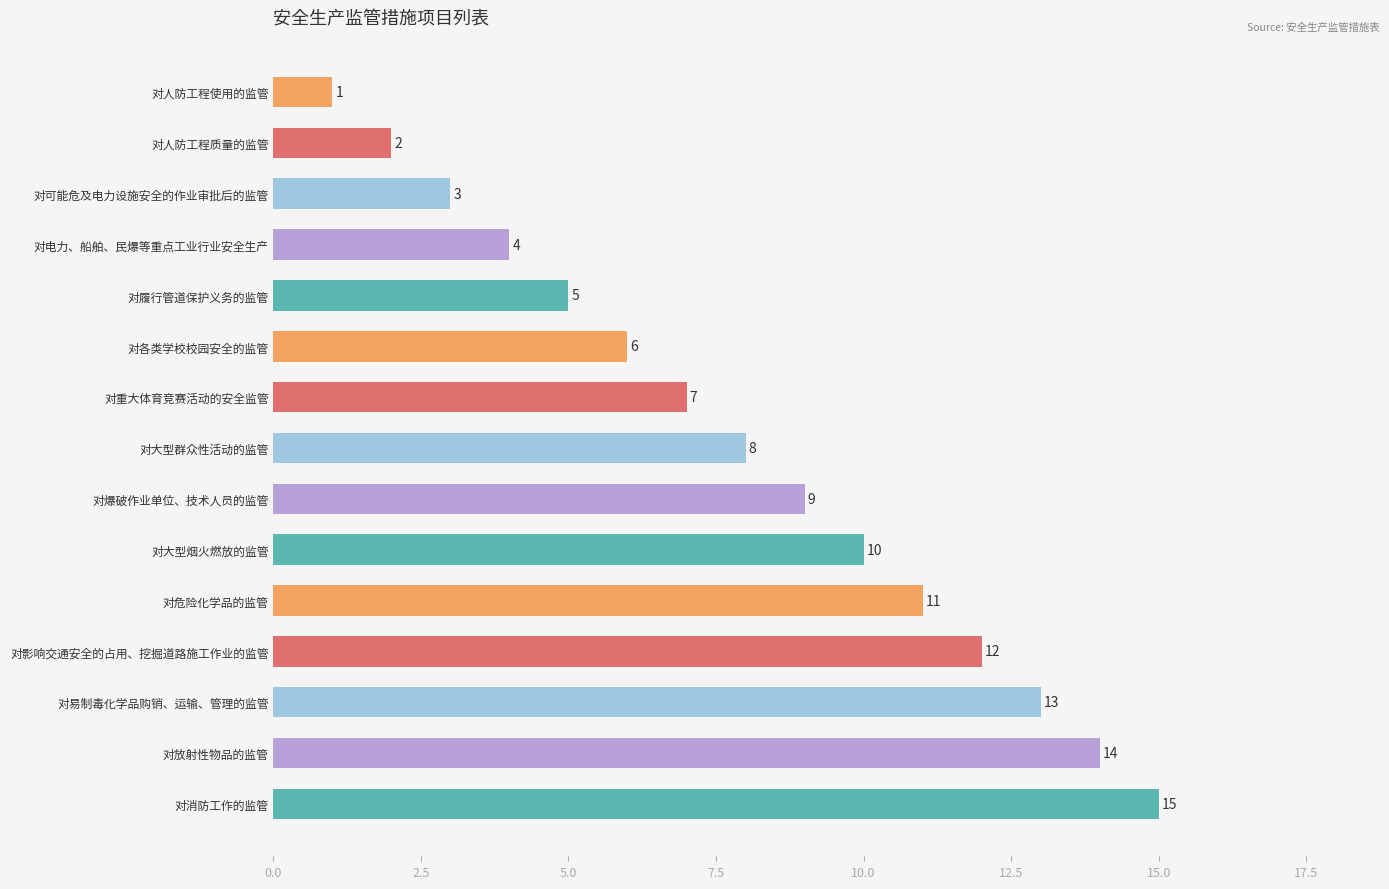

What is the difference between the second highest and minimum values?

13